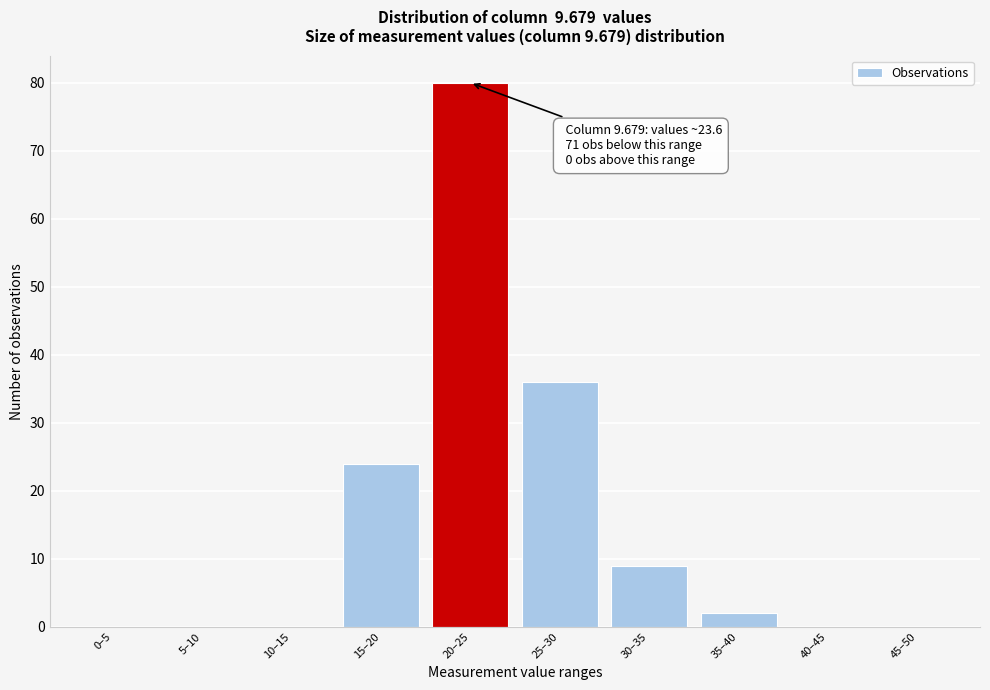

Reading left to right, list all the values displayed in this chart.

0–5=0	5–10=0	10–15=0	15–20=24	20–25=80	25–30=36	30–35=9	35–40=2	40–45=0	45–50=0